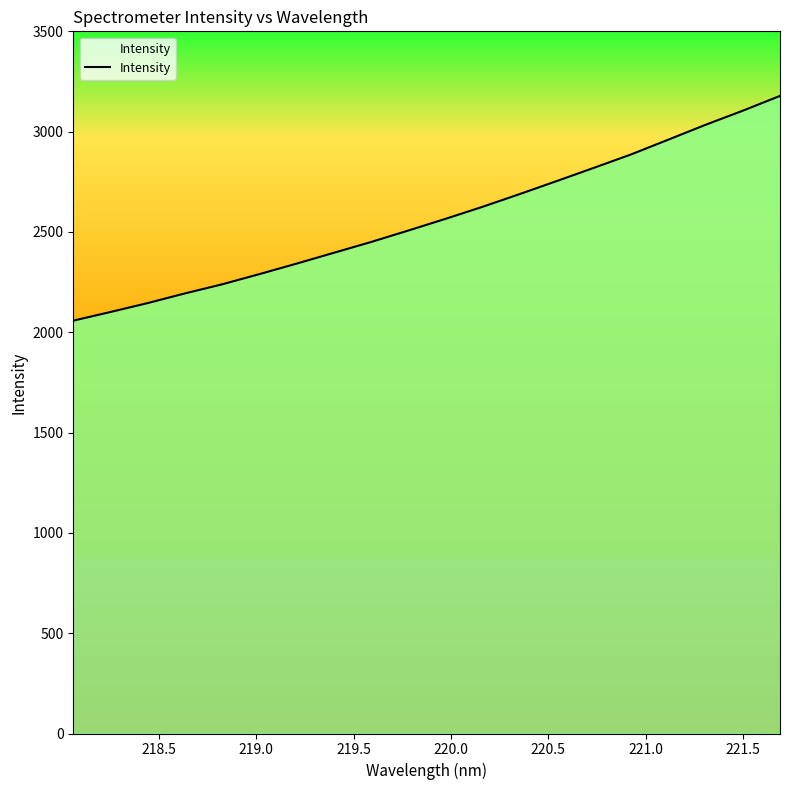

What is the difference between the maximum and minimum values?

1120.2